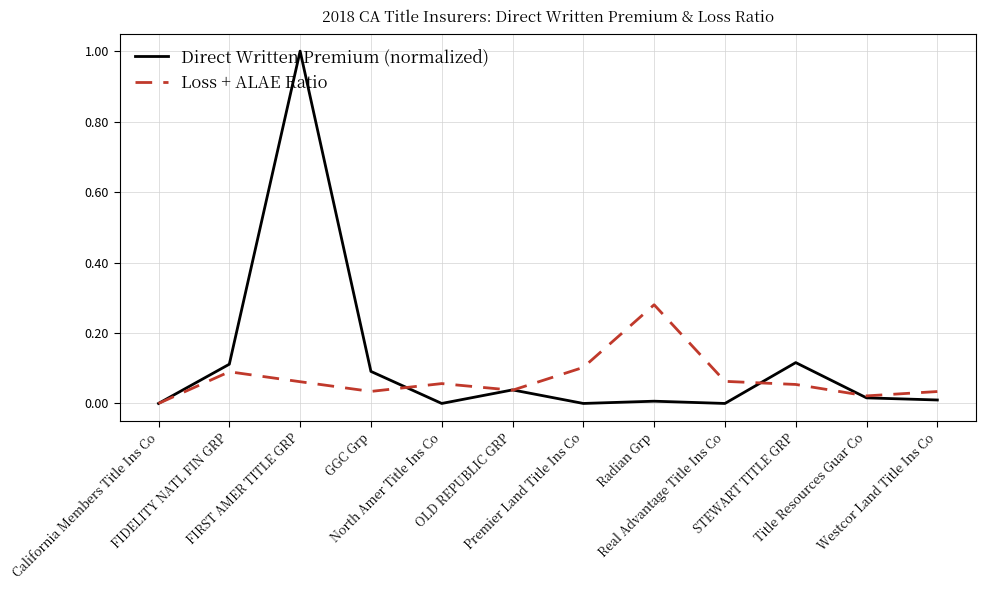

What is the greatest value displayed?

1.0